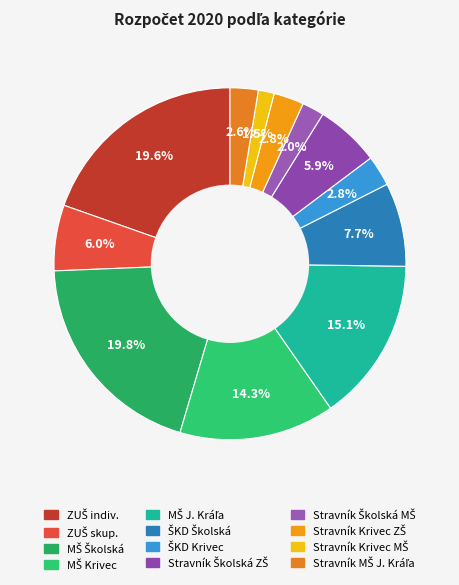

What is the largest slice in the pie chart?

MŠ Školská